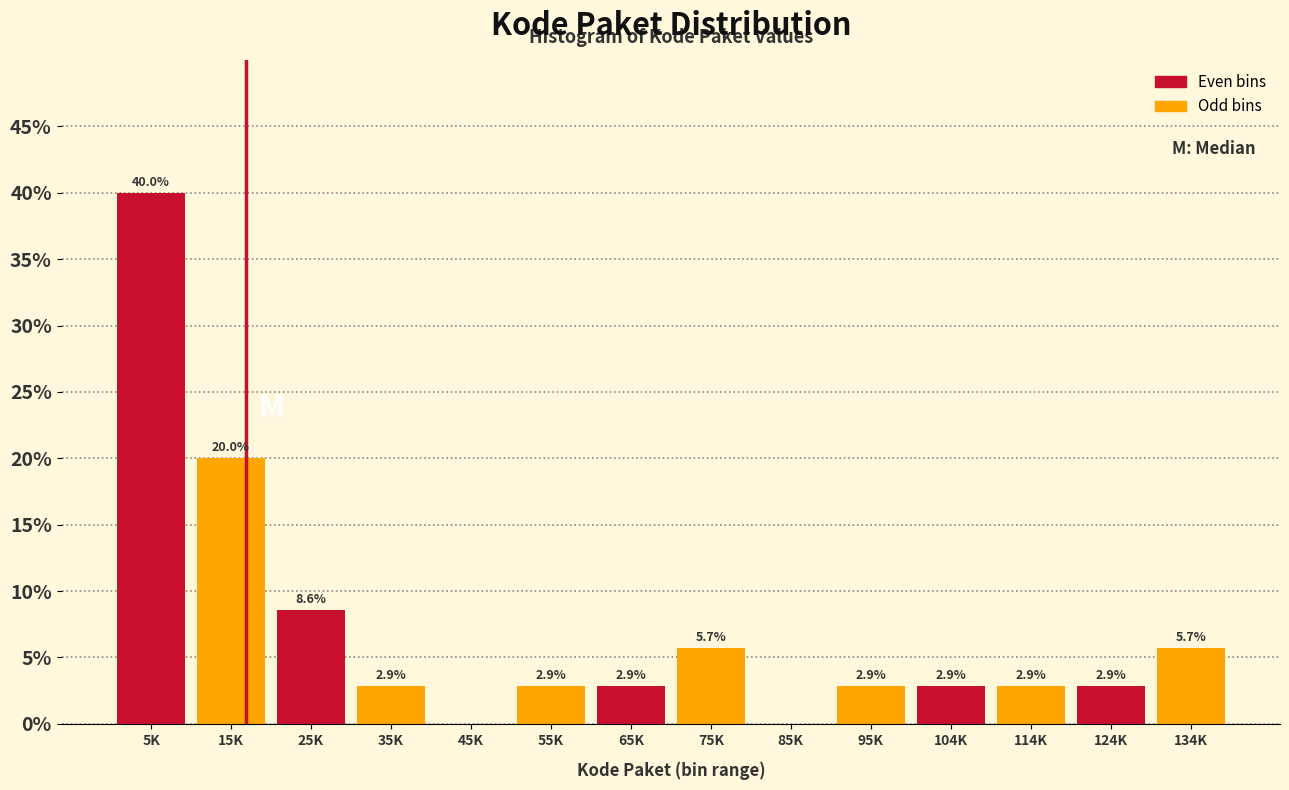

Reading left to right, transcribe all the data shown in this chart.

5K=40.0	15K=20.0	25K=8.6	35K=2.9	45K=0.0	55K=2.9	65K=2.9	75K=5.7	85K=0.0	95K=2.9	104K=2.9	114K=2.9	124K=2.9	134K=5.7